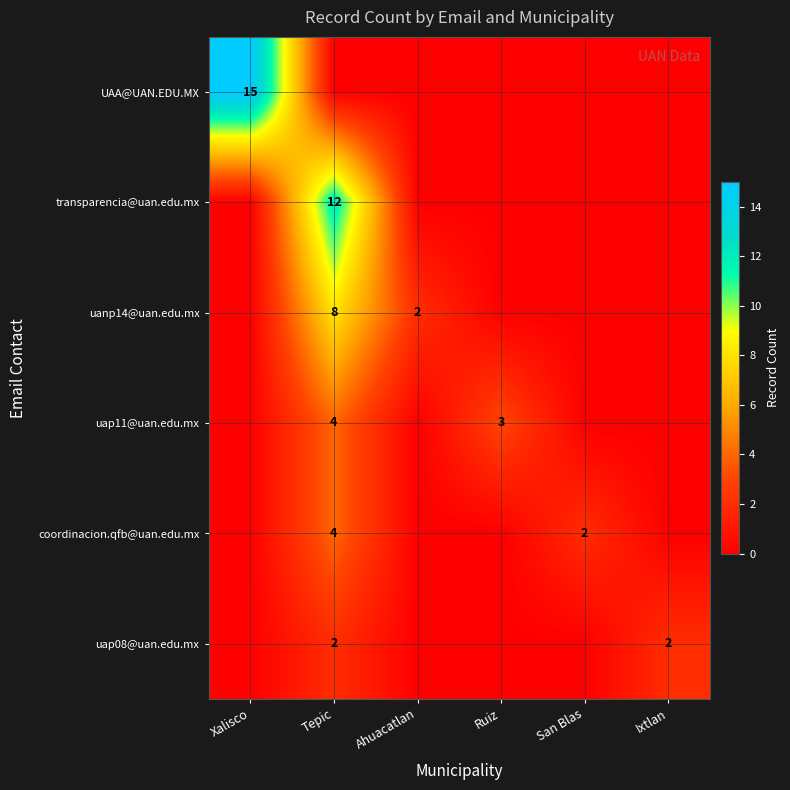

Is it true that coordinacion.qfb@uan.edu.mx equals 4 at Tepic?

True